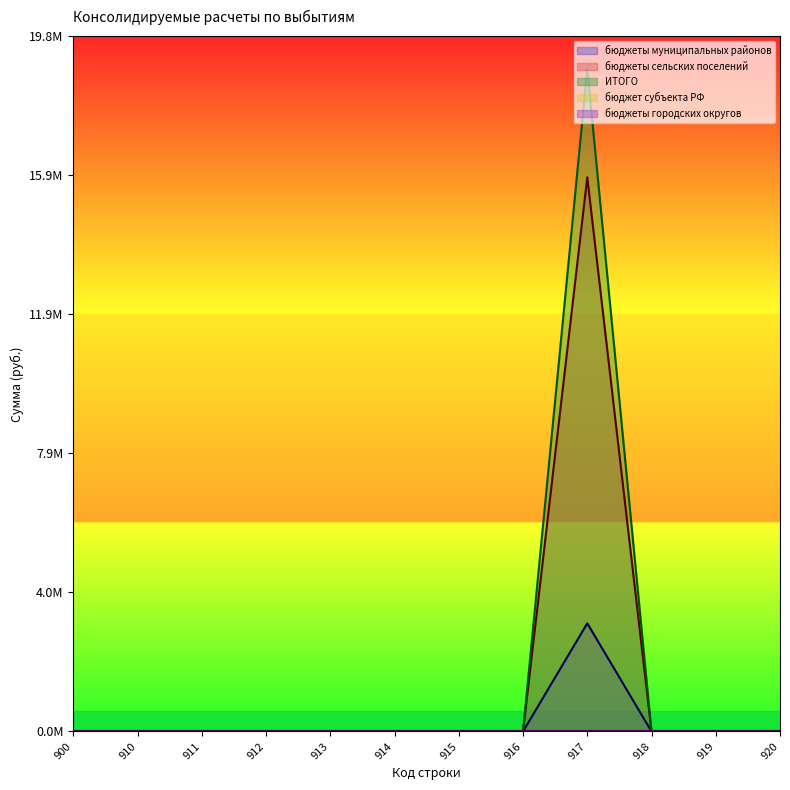

Does the chart display data point markers on the line(s)?

No